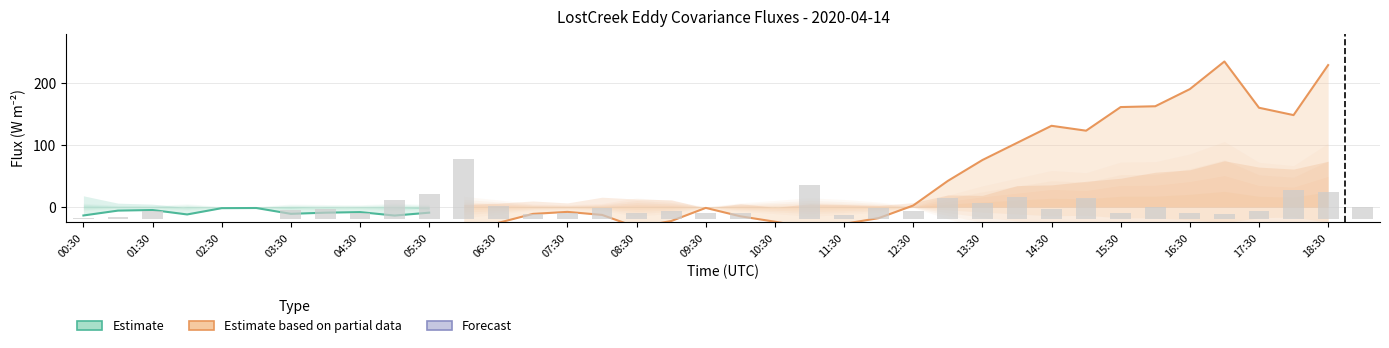

Reading right to left, transcribe all the data shown in this chart.

H: 37=198.4	36=229.6	35=148.7	34=160.6	33=235.4	32=190.7	31=163.0	30=161.7	29=123.5	28=131.4	27=103.7	26=76.0	25=42.2	24=2.5	23=-17.9	22=-27.2	21=-33.2	20=-23.7	19=-15.0	18=-1.4	17=-22.6	16=-32.6	15=-12.7	14=-7.8	13=-11.1	12=-25.6	11=-38.2	10=-9.1	9=-13.8	8=-8.2	7=-9.1	6=-11.0	5=-1.6	4=-1.8	daytime=-12.0	co2_flux=-4.8	LE=-5.8	H=-13.6
LE: 37=70.8	36=74.0	35=61.4	34=64.6	33=74.8	32=60.2	31=56.3	30=46.5	29=41.6	28=35.8	27=34.7	26=18.8	25=19.6	24=7.1	23=2.6	22=4.1	21=5.2	20=-0.4	19=5.5	18=-1.7	17=11.7	16=12.9	15=15.9	14=6.7	13=9.8	12=6.2	11=4.6	10=-3.2	9=-0.8	8=-0.3	7=0.4	6=-1.3	5=-0.8	4=-0.0	daytime=-0.6	co2_flux=4.7	LE=6.3	H=18.1
co2_flux: 37=0.4	36=0.9	35=1.0	34=0.3	33=0.2	32=0.2	31=0.4	30=0.2	29=0.7	28=0.3	27=0.7	26=0.5	25=0.7	24=0.3	23=0.4	22=0.2	21=1.1	20=0.0	19=0.2	18=0.2	17=0.3	16=0.2	15=0.4	14=0.2	13=0.2	12=0.4	11=1.9	10=0.8	9=0.6	8=0.2	7=0.4	6=0.3	5=0.0	4=-0.0	daytime=-0.0	co2_flux=0.3	LE=0.1	H=0.1
daytime: 37=0.0	36=1.0	35=1.0	34=1.0	33=1.0	32=1.0	31=1.0	30=1.0	29=1.0	28=1.0	27=1.0	26=1.0	25=1.0	24=1.0	23=1.0	22=1.0	21=1.0	20=1.0	19=1.0	18=1.0	17=1.0	16=1.0	15=1.0	14=1.0	13=1.0	12=1.0	11=1.0	10=0.0	9=0.0	8=0.0	7=0.0	6=0.0	5=0.0	4=0.0	daytime=0.0	co2_flux=0.0	LE=0.0	H=0.0